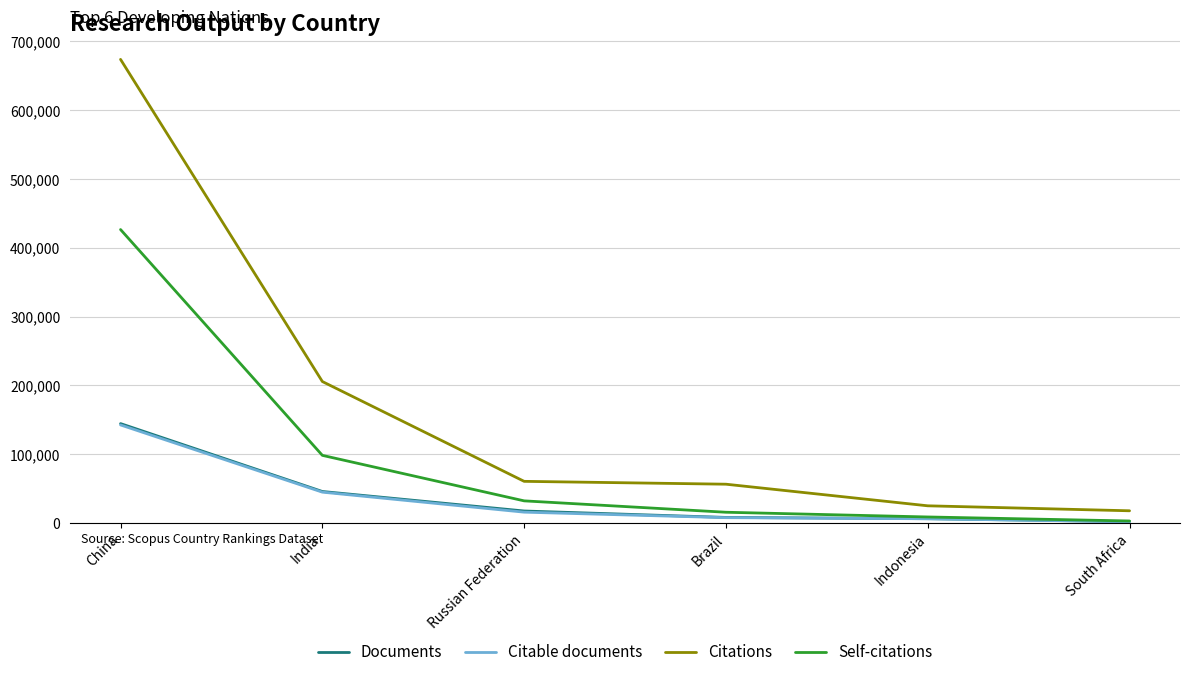

What is the total value across all series at China?

1387317